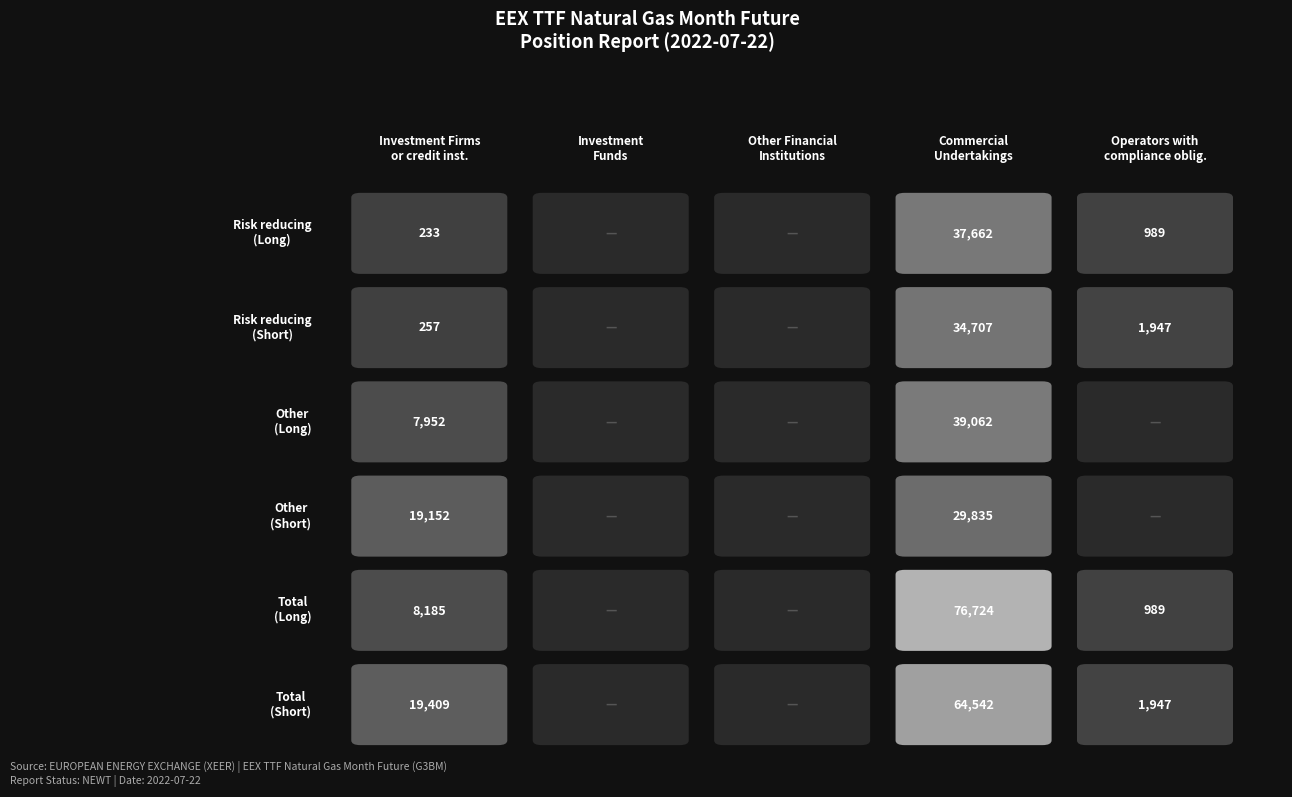

At 3, list the series in order from smallest to largest.

Other
(Short), Risk reducing
(Short), Risk reducing
(Long), Other
(Long), Total
(Short), Total
(Long)